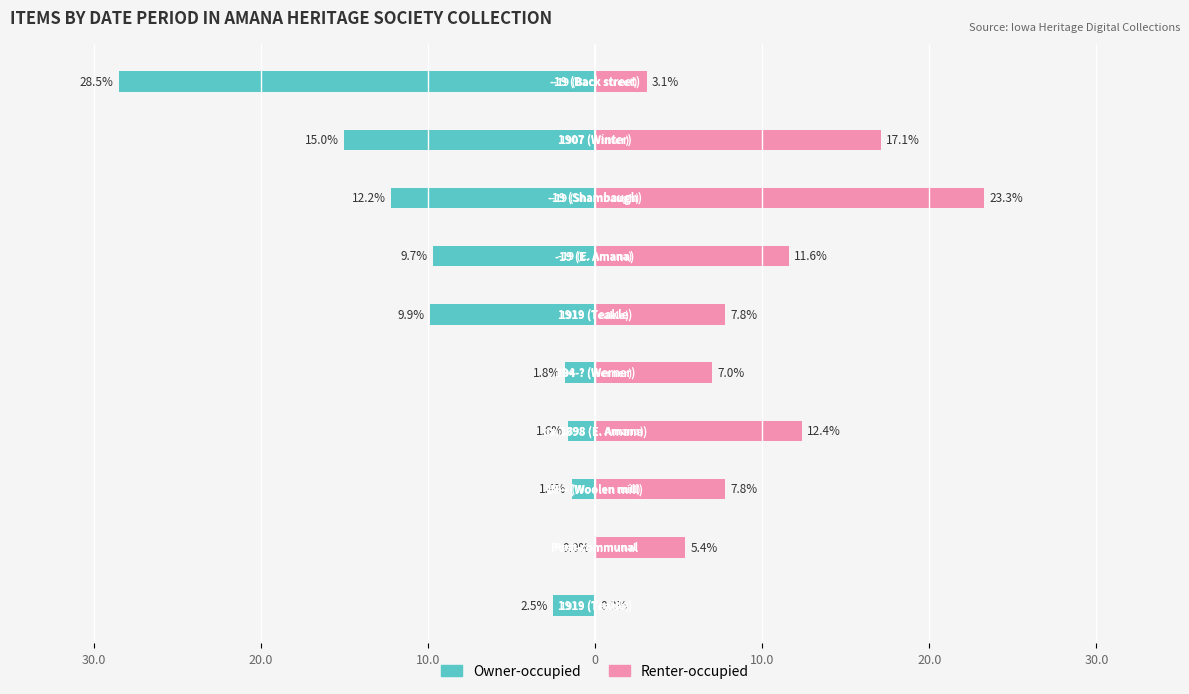

What is the value of the Renter-occupied bar at the 8th from the left?

23.3